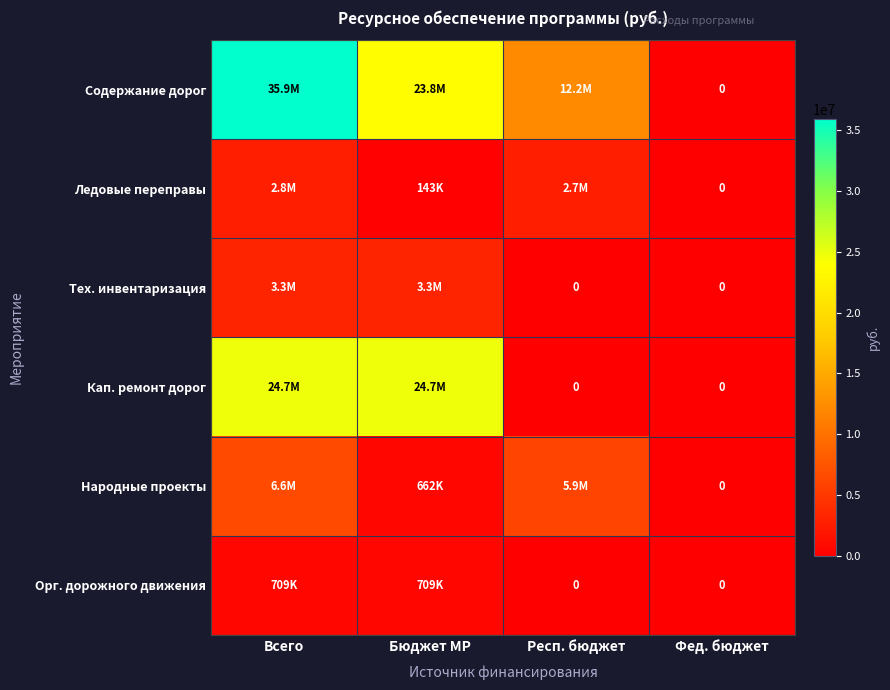

What is the average value of the Ледовые переправы series?

1424865.8